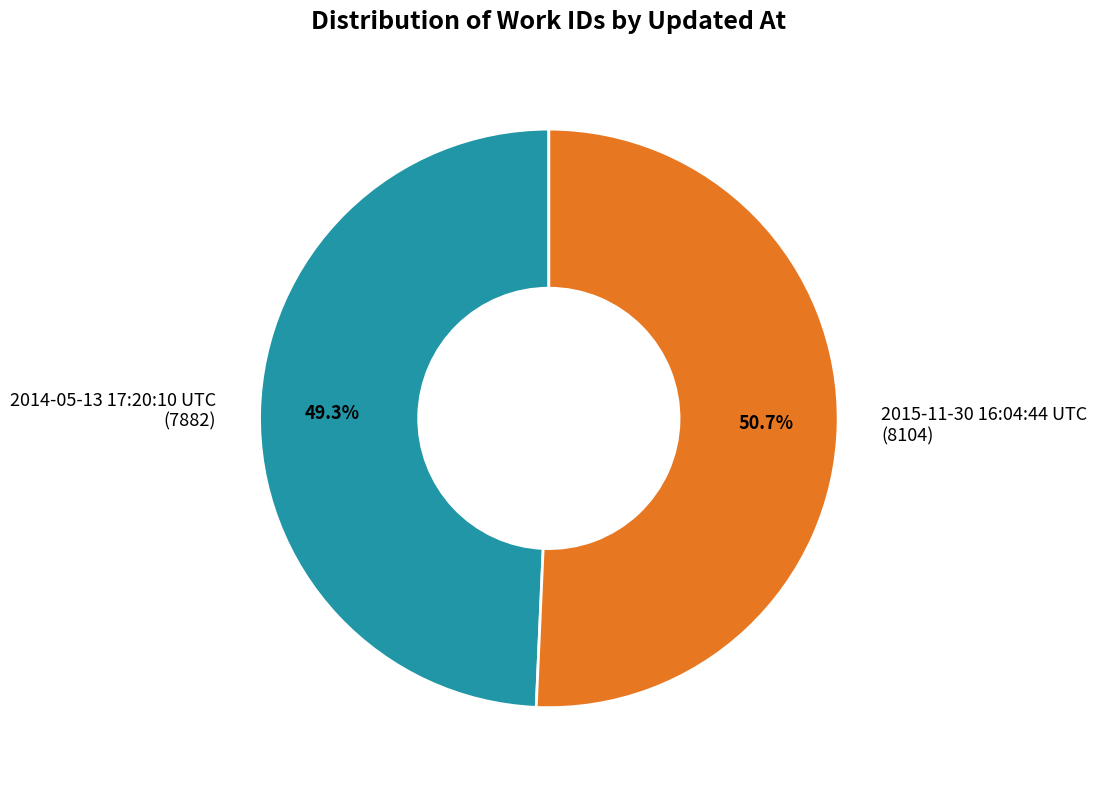

Which slice is the largest?

2015-11-30 16:04:44 UTC